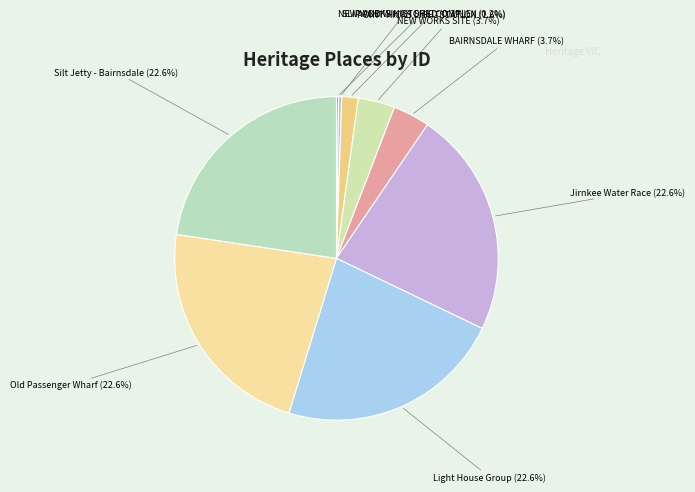

What portion of the pie excludes Jirnkee Water Race?

77.4%